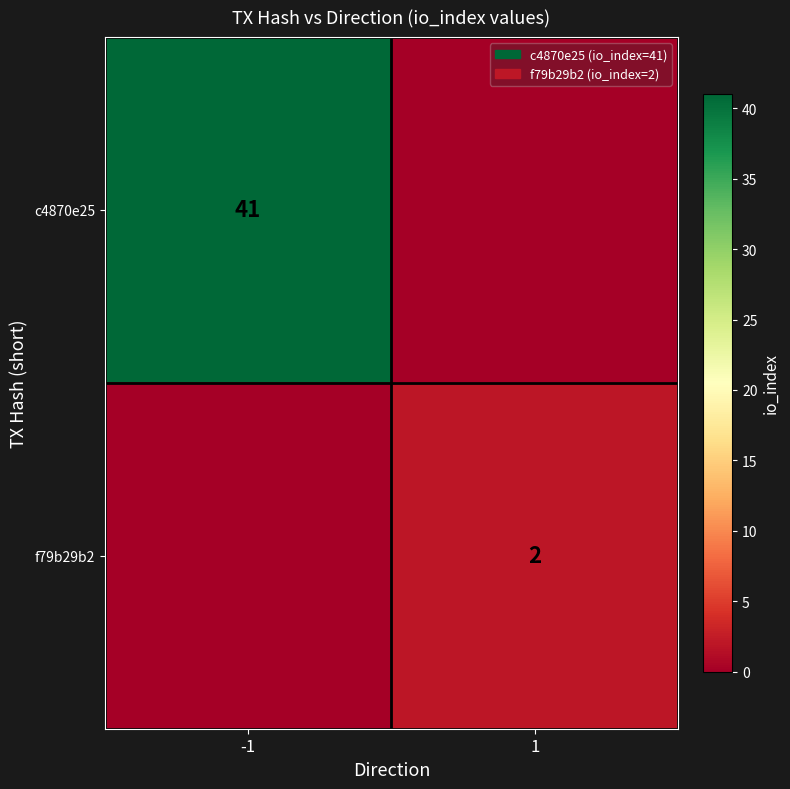

The value of f79b29b2 at 1 is 3. True or false?

False